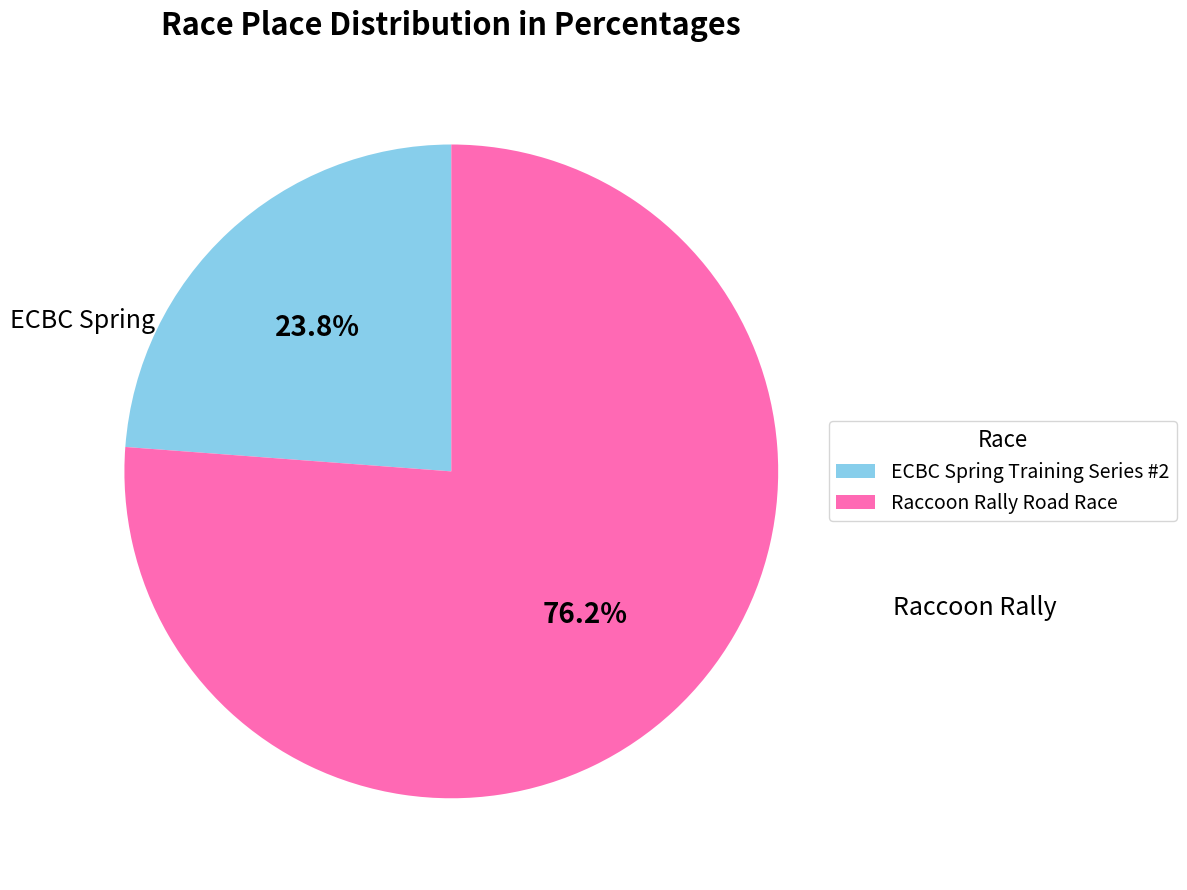

What percentage do ECBC Spring Training Series #2 and Raccoon Rally Road Race together represent?

100.0%